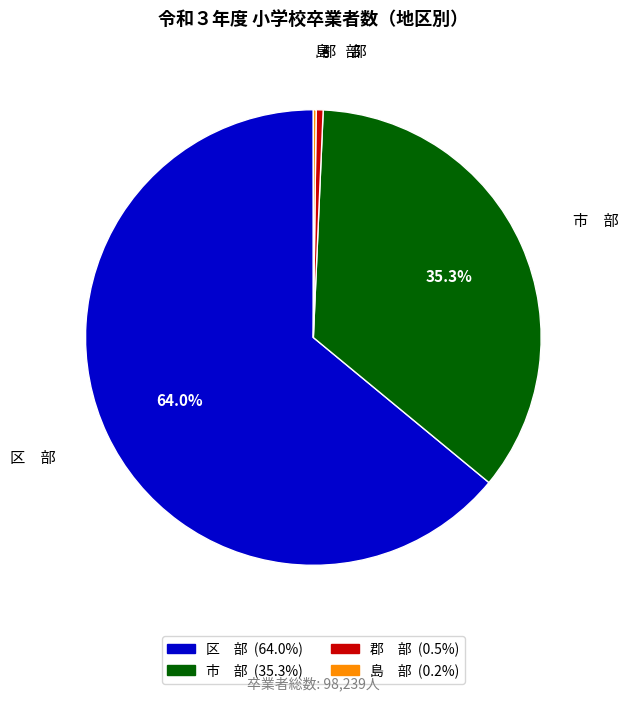

To the nearest percent, what is the difference between the largest and smallest slice percentages?

64%